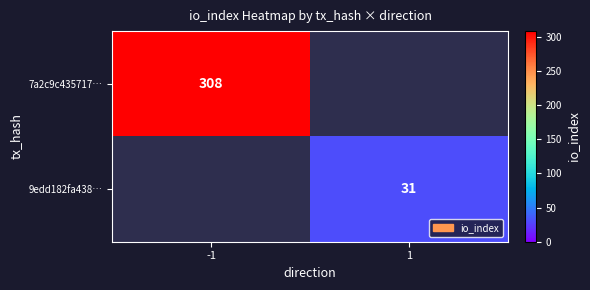

How many categories are shown in the chart?

2